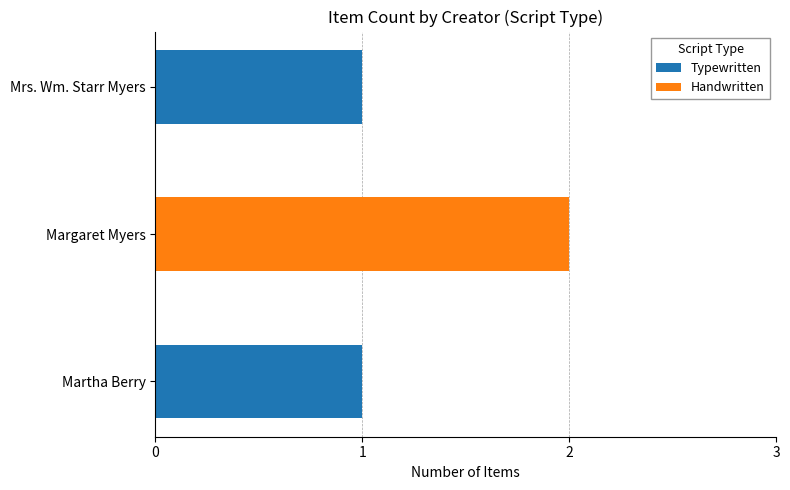

Is it true that Typewritten equals 1 at Mrs. Wm. Starr Myers?

True